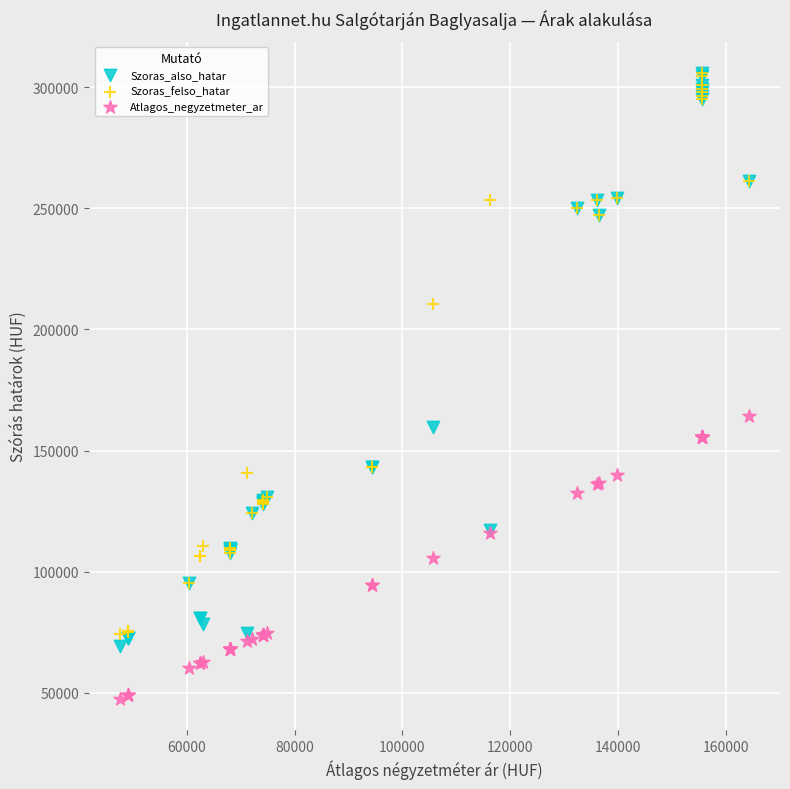

In the Szoras_felso_hatar series, what Y value is closest to 190090?

210643